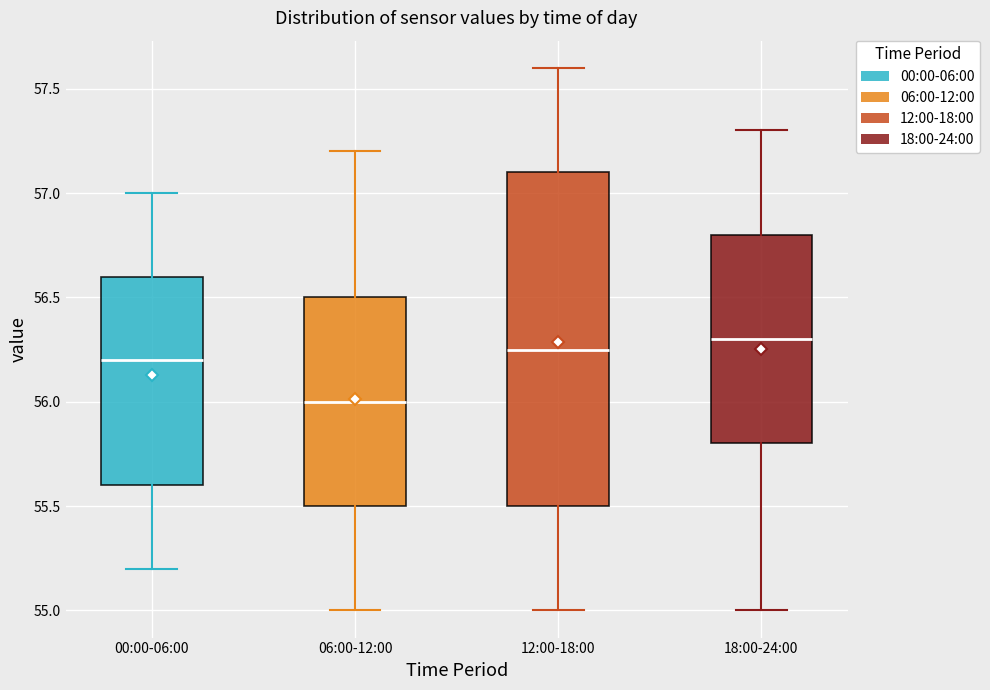

Where does the lower whisker of the box for 00:00-06:00 end on the y-axis? The values are not printed on the chart, so give them approximately, as read against the axis.

55.20